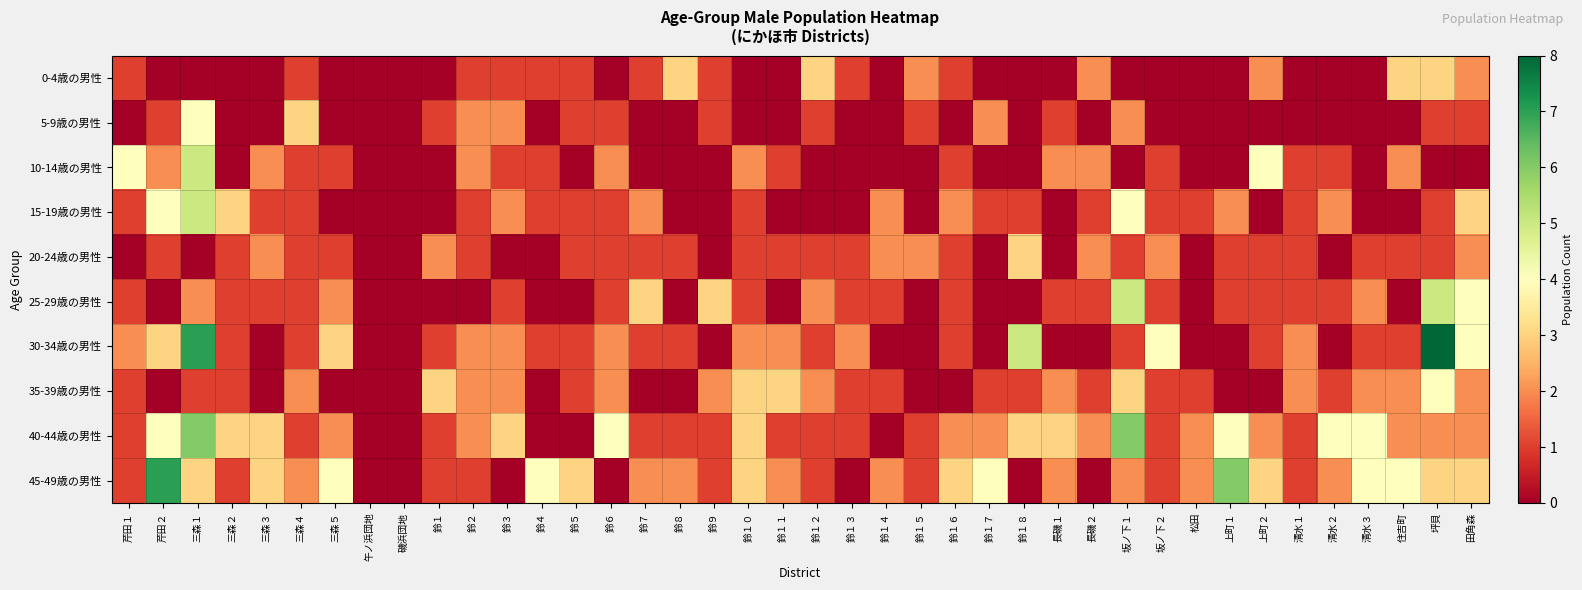

At 鈴８, list the series in order from smallest to largest.

5-9歳の男性, 10-14歳の男性, 15-19歳の男性, 25-29歳の男性, 35-39歳の男性, 20-24歳の男性, 30-34歳の男性, 40-44歳の男性, 45-49歳の男性, 0-4歳の男性